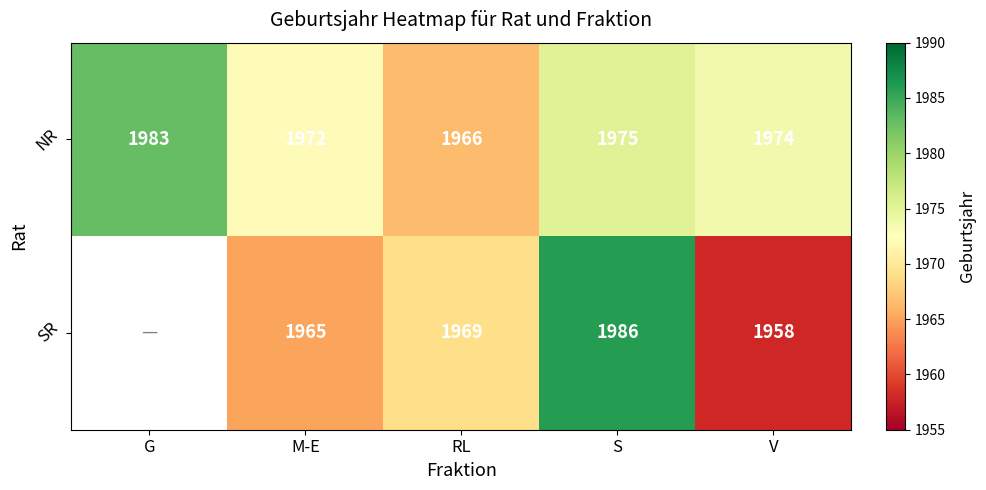

What is the minimum value shown in the chart?

1958.0